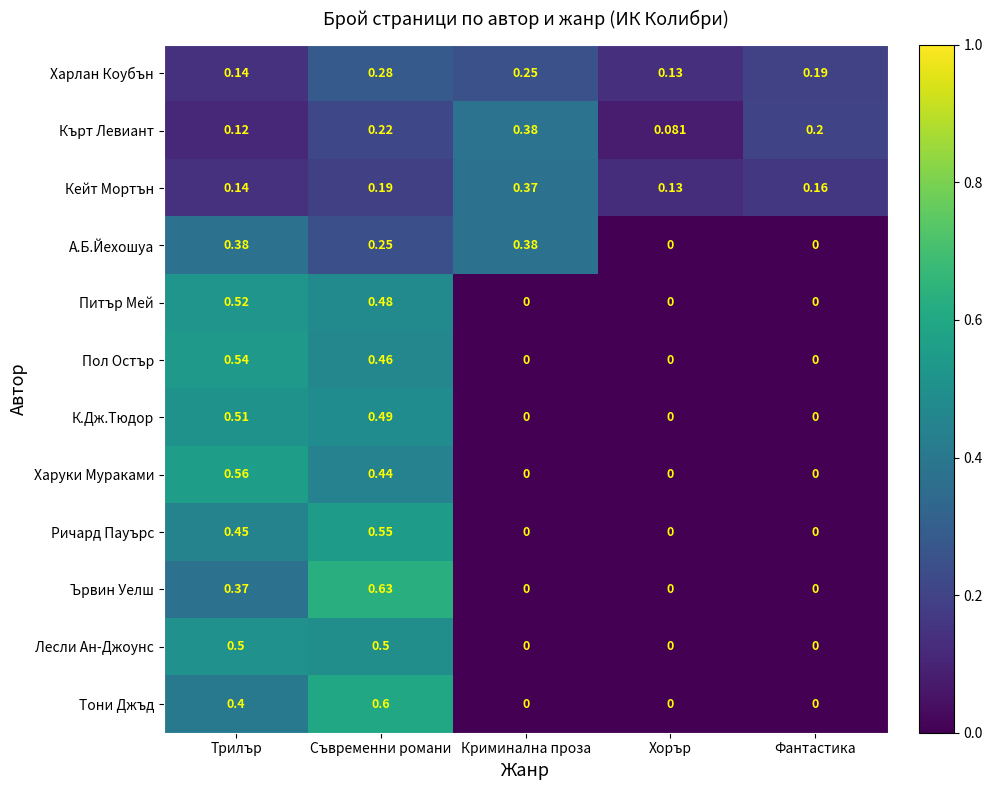

Between Криминална проза and Фантастика, which series saw the biggest shift?

А.Б.Йехошуа